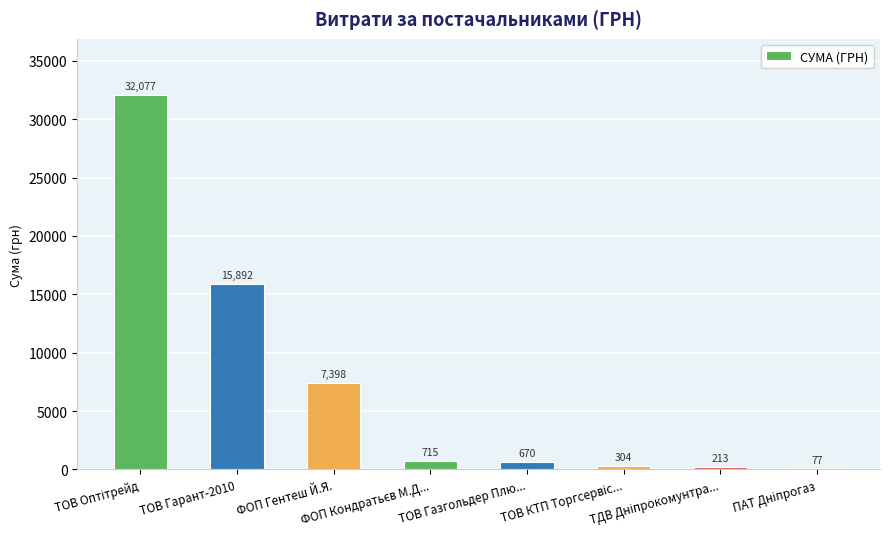

What is the greatest value displayed?

32077.0